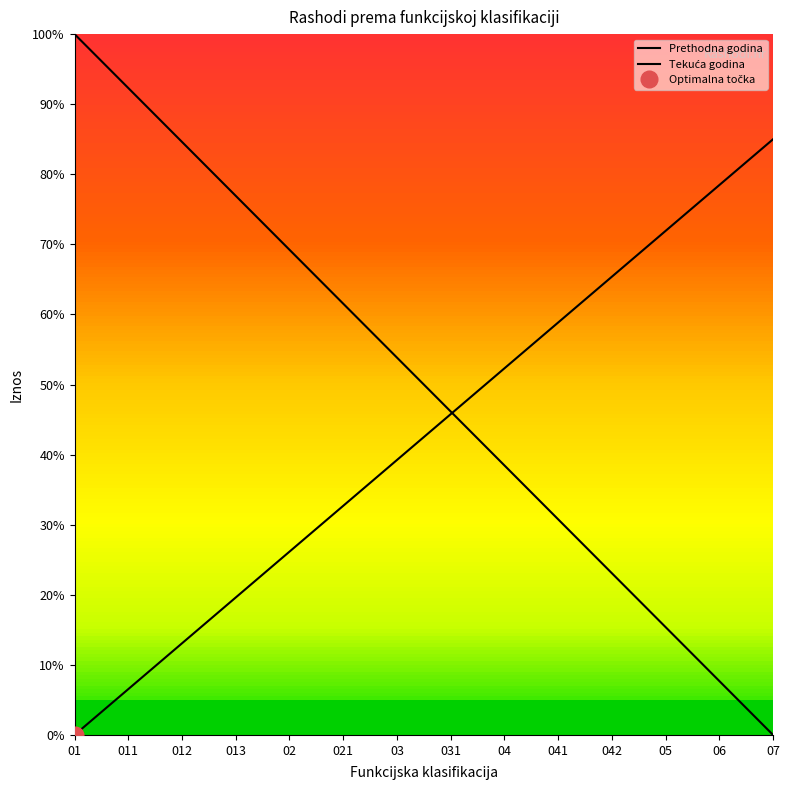

What is the greatest value displayed?

100.0